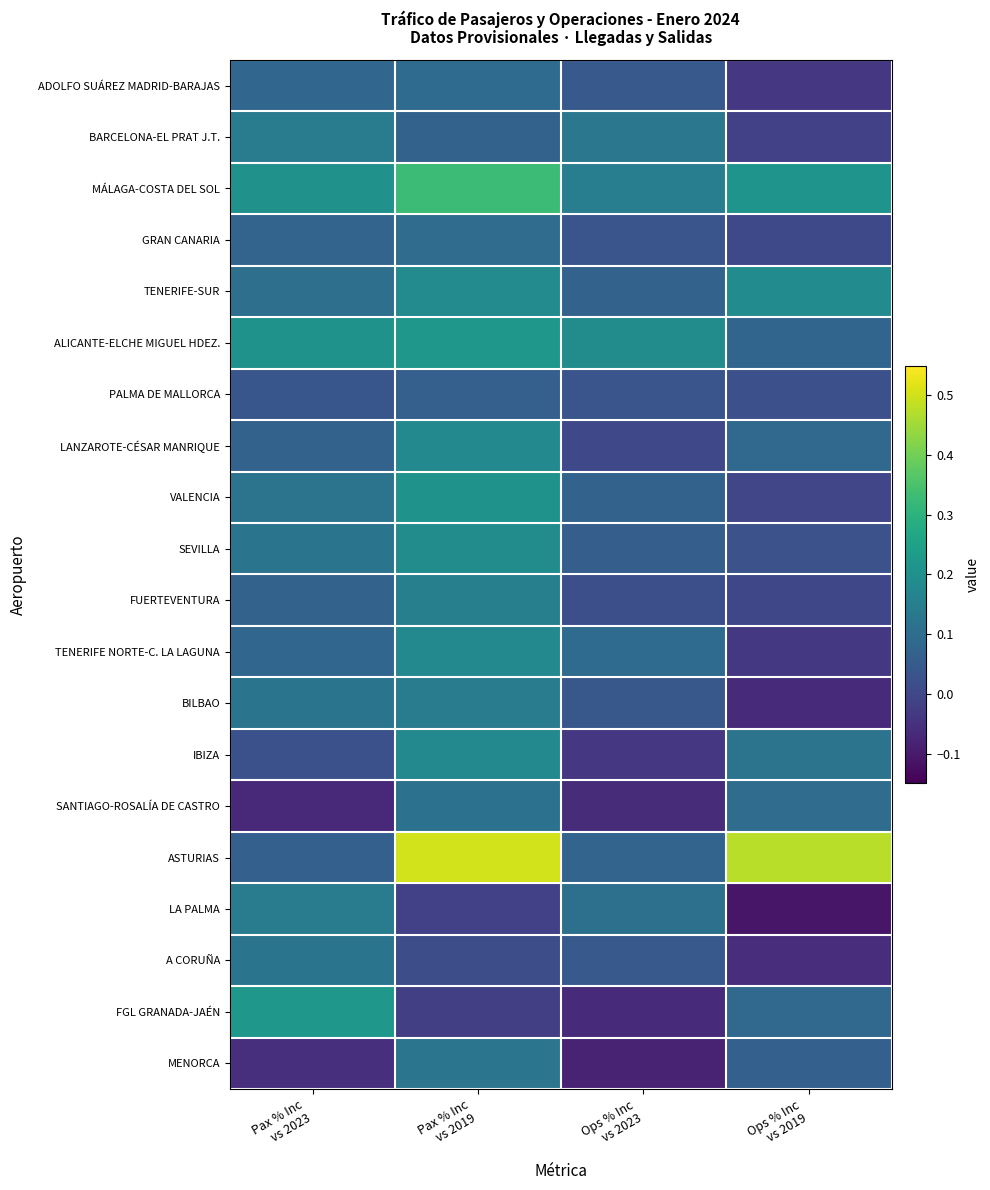

At how many categories does at least one series exceed 0?

4